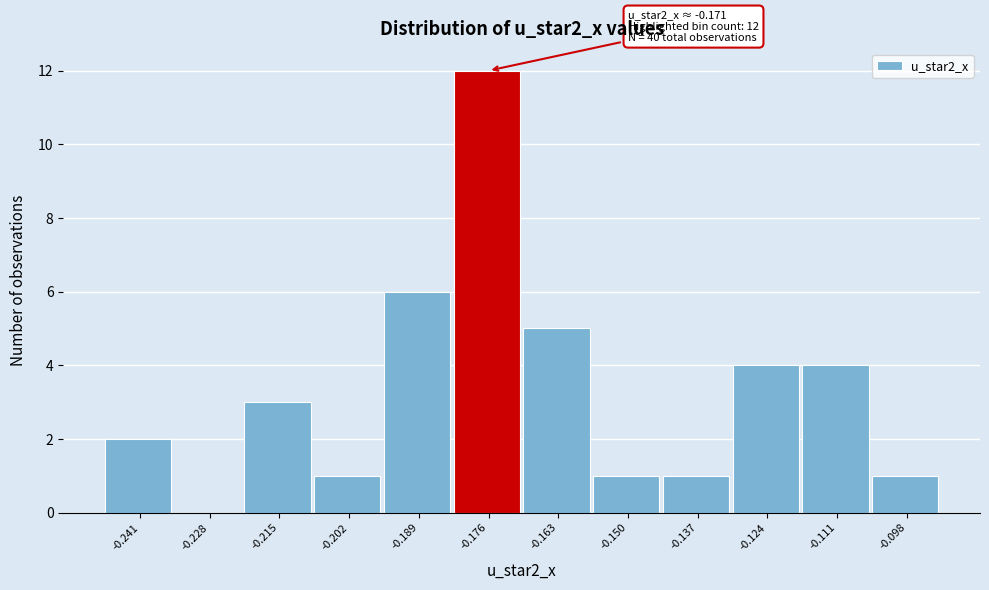

Reading left to right, transcribe all the data shown in this chart.

-0.241=2	-0.228=0	-0.215=3	-0.202=1	-0.189=6	-0.176=12	-0.163=5	-0.150=1	-0.137=1	-0.124=4	-0.111=4	-0.098=1